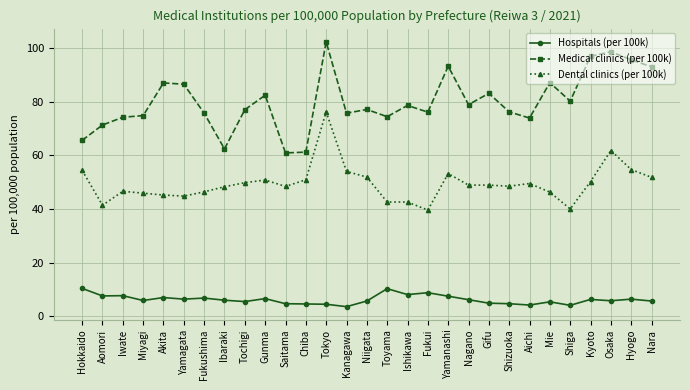

What is the difference between the Medical clinics (per 100k) values at Fukushima and Kyoto?

21.2